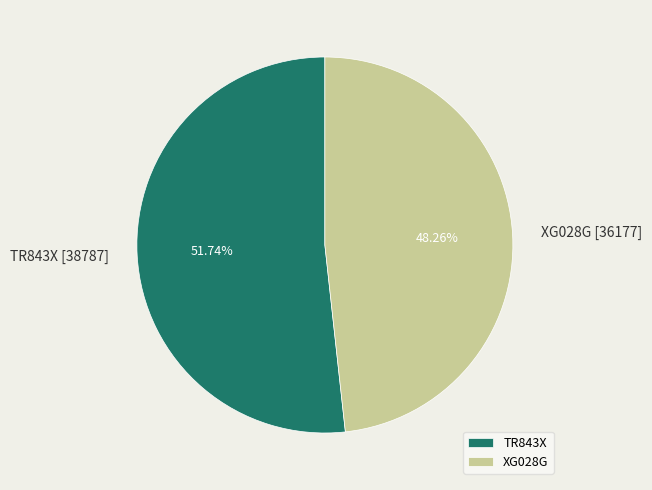

Which slice is the smallest?

XG028G